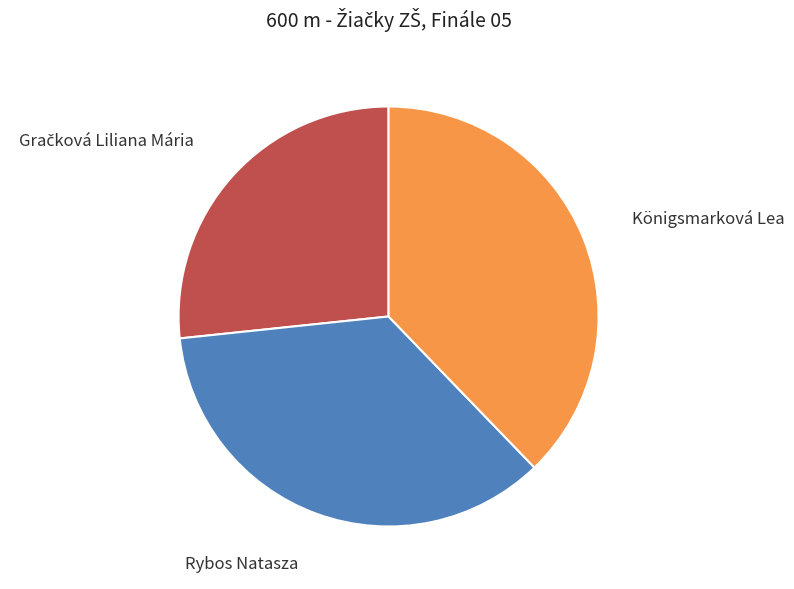

Does any single category account for the majority?

No